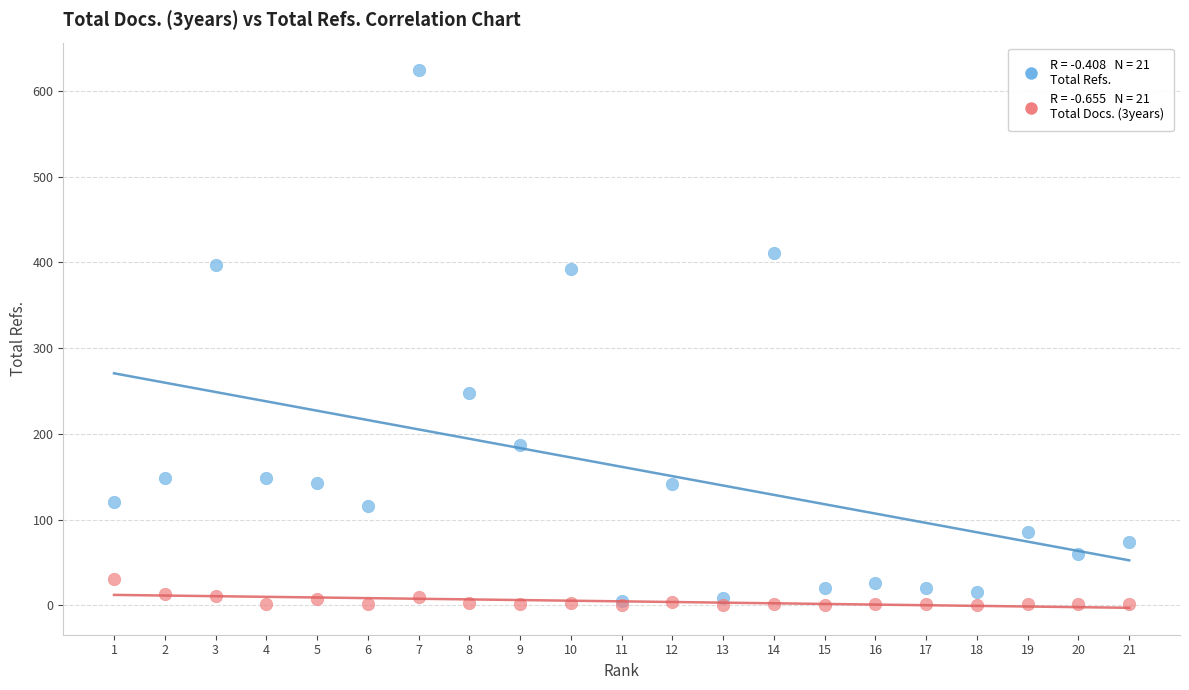

Across all series, what Y value is closest to 312?

248